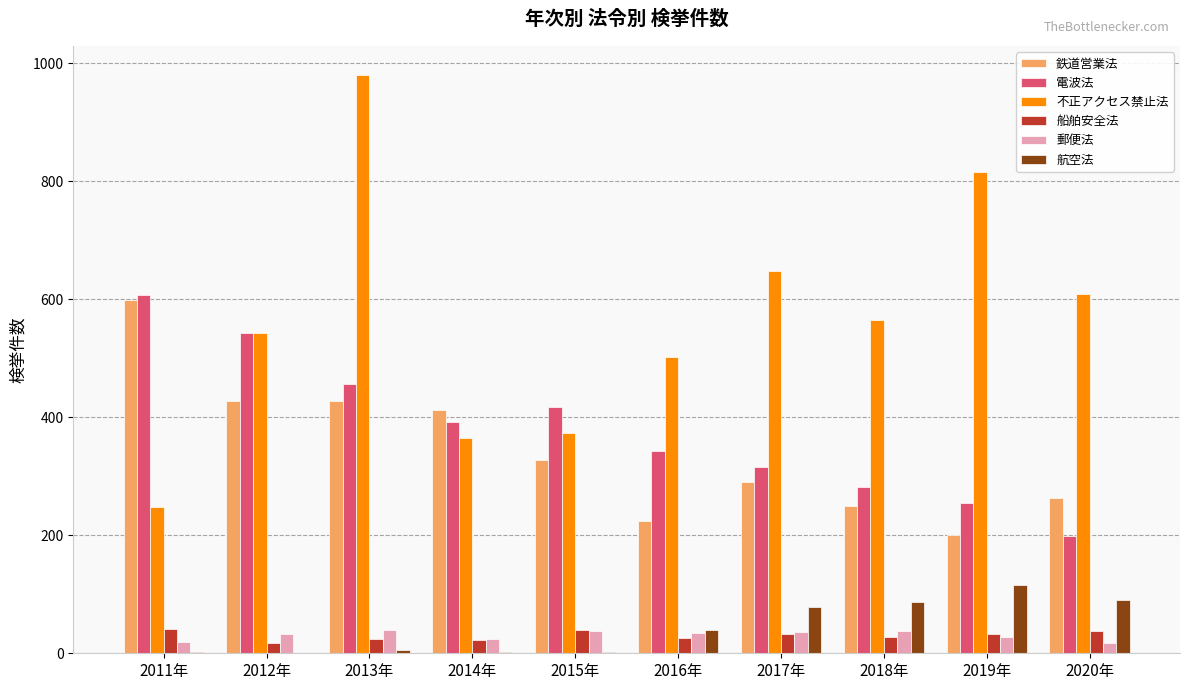

What are all the series names shown in the legend?

鉄道営業法, 電波法, 不正アクセス禁止法, 船舶安全法, 郵便法, 航空法